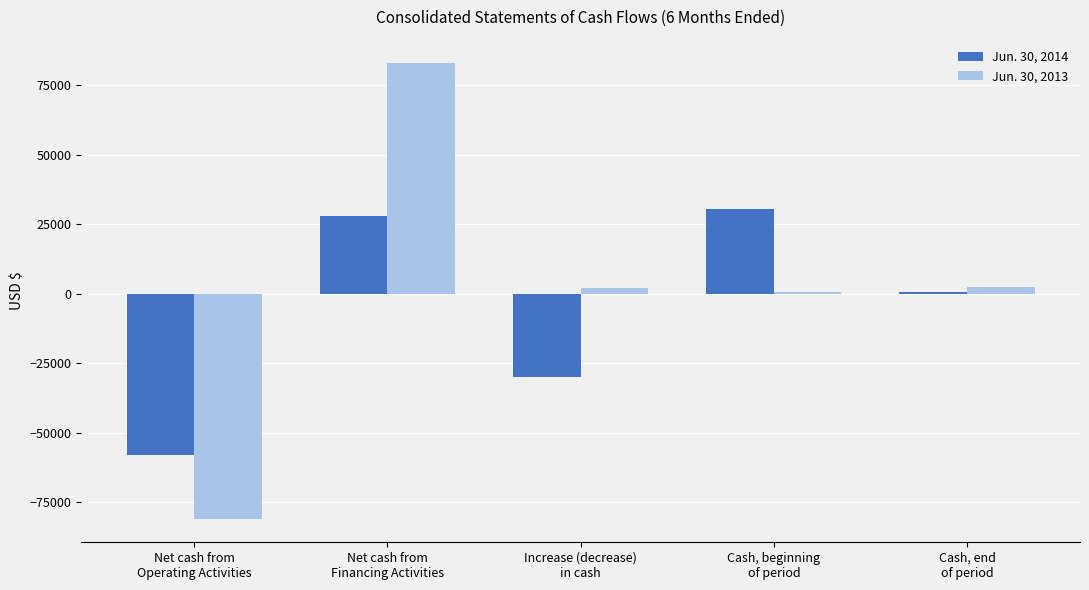

Is the value of Jun. 30, 2013 at Cash, beginning
of period greater than the value of Jun. 30, 2014 at Increase (decrease)
in cash?

Yes